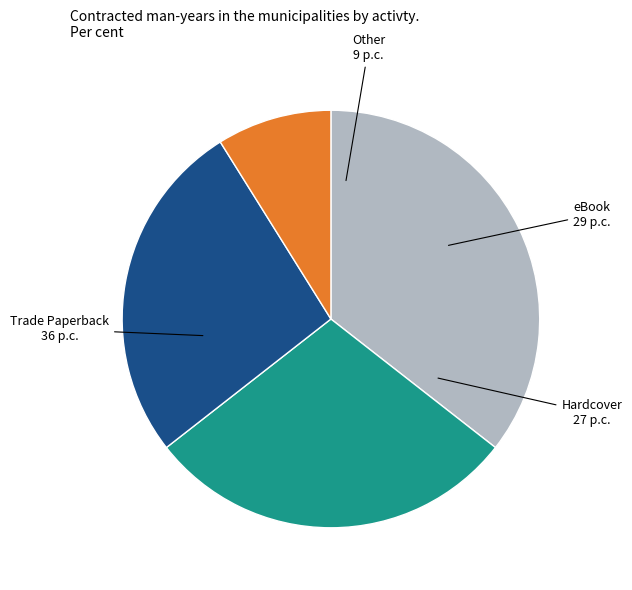

Does Trade Paperback account for over 50% of the chart?

No